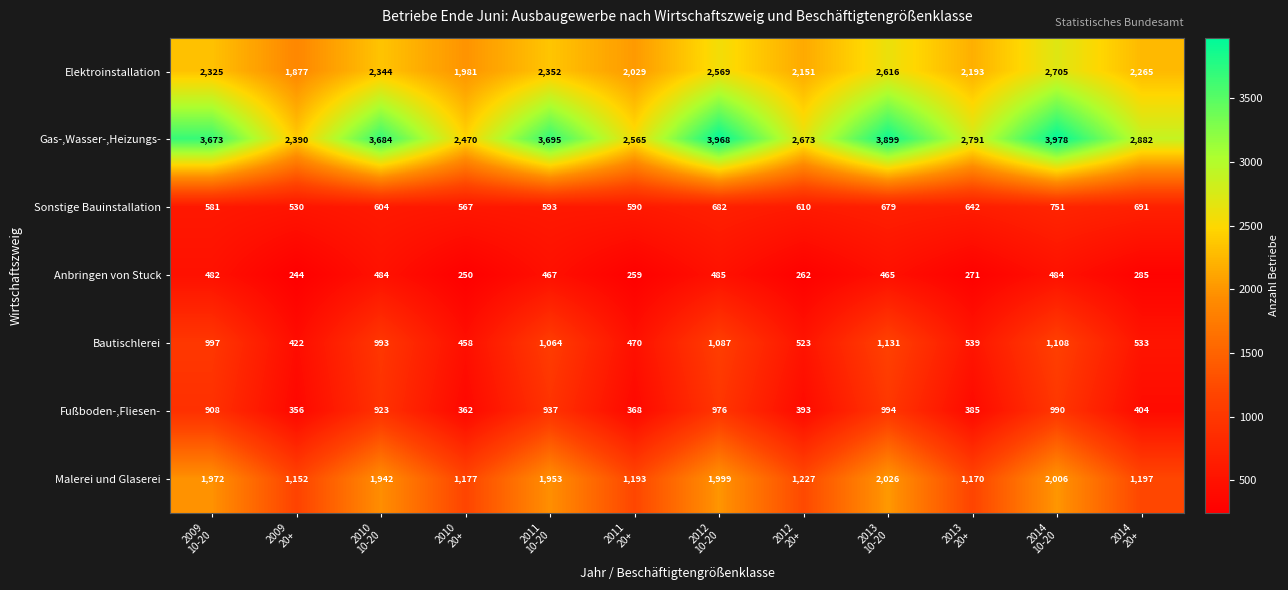

Which series has the largest total across all categories?

Gas-,Wasser-,Heizungs-